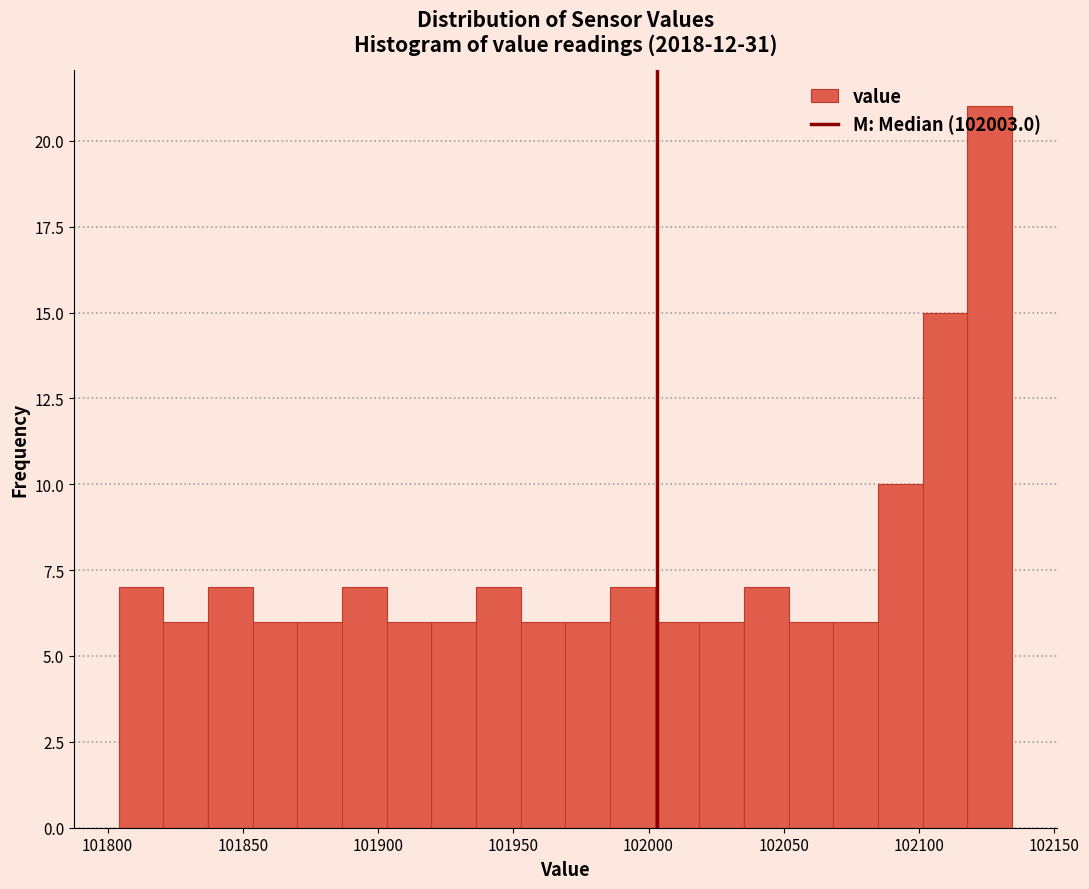

Read against the x-axis, roughly where is the centre of the tallest bar?

102125